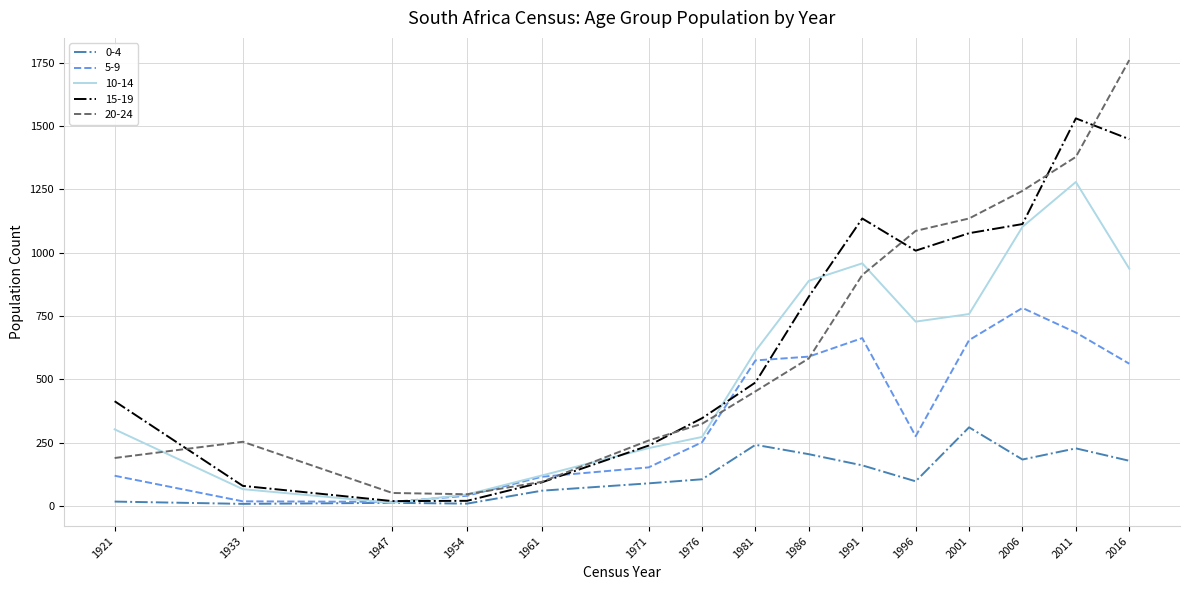

At how many categories does at least one series exceed 1113?

5